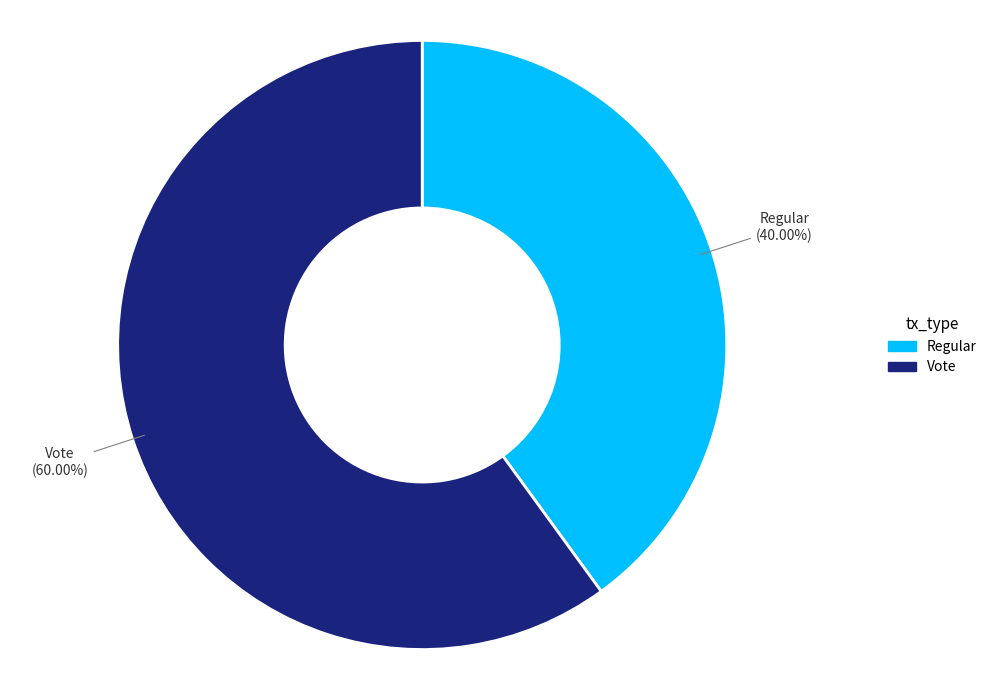

The Regular slice represents 47% of the pie. True or false?

False